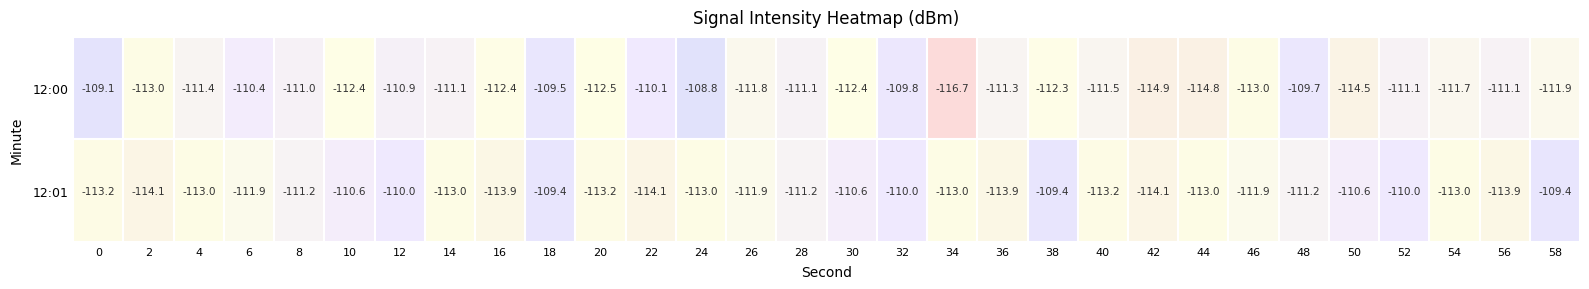

Which series changed the most between 54 and 58?

12:01